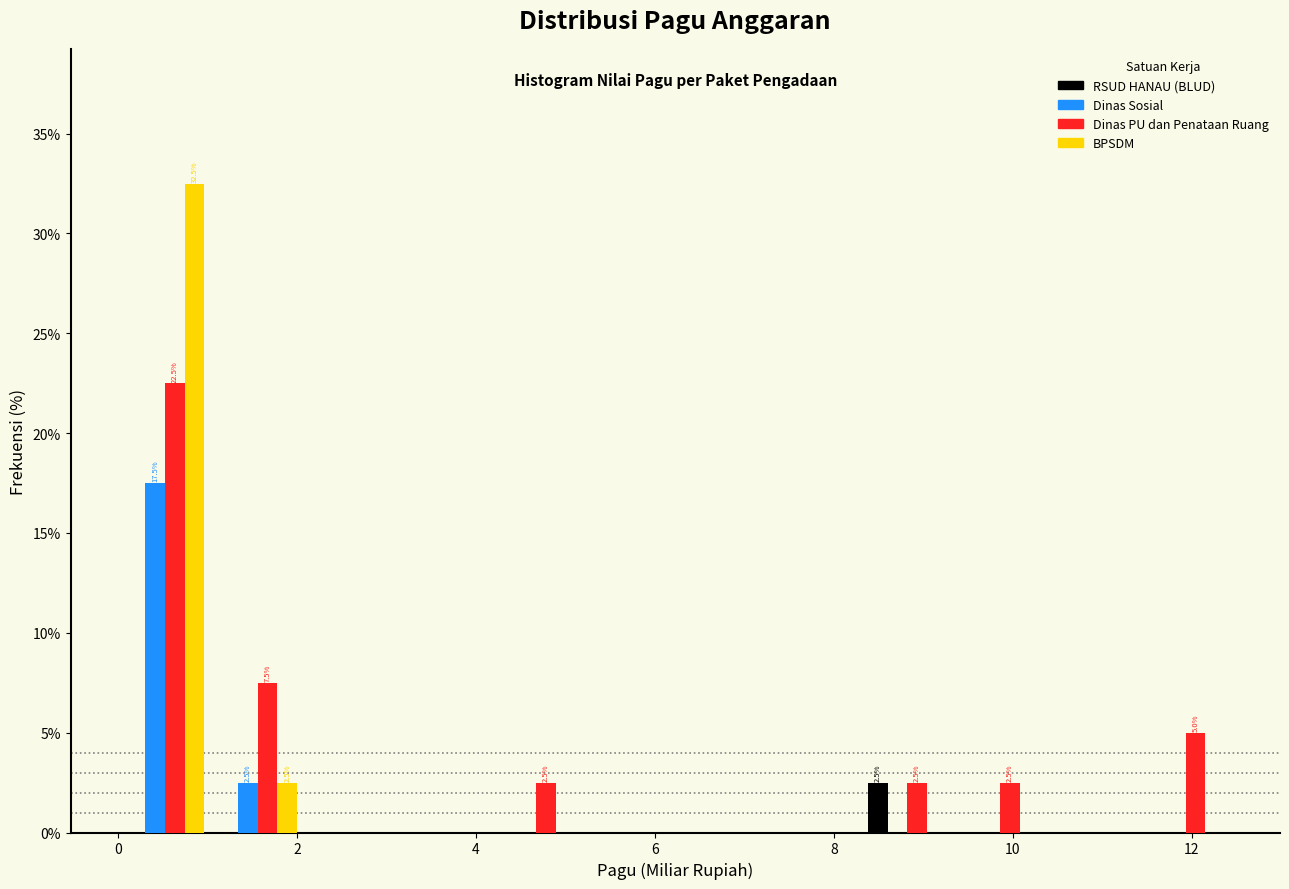

In the BPSDM series, which range on the x-axis has the tallest bar?

0.0 to 1.0